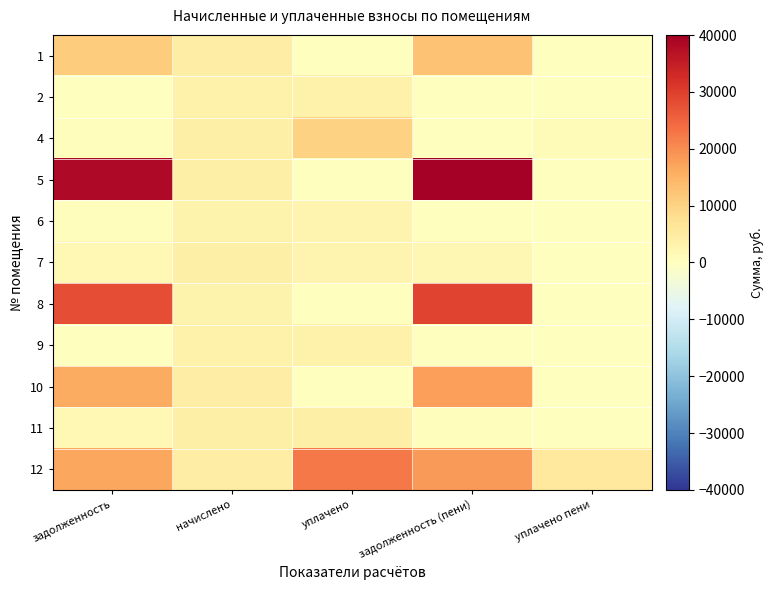

Between начислено and задолженность, which is larger?

задолженность